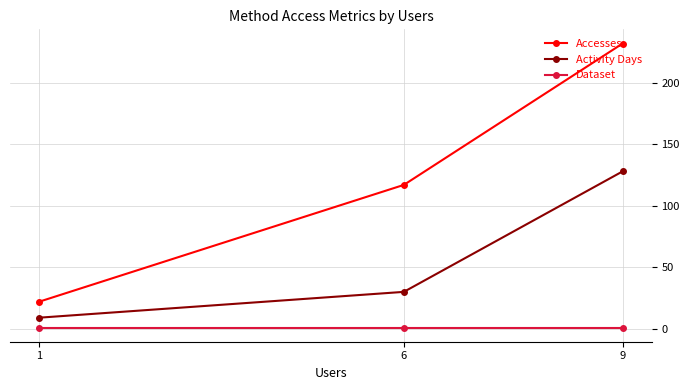

Between 6 and 1, which is larger?

6